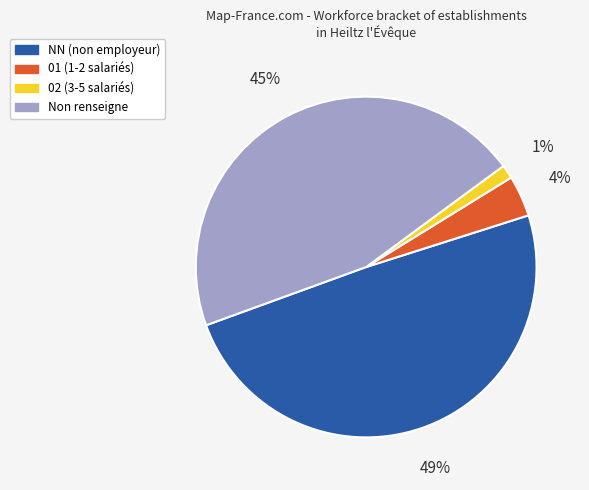

What is the largest slice in the pie chart?

NN (non employeur)